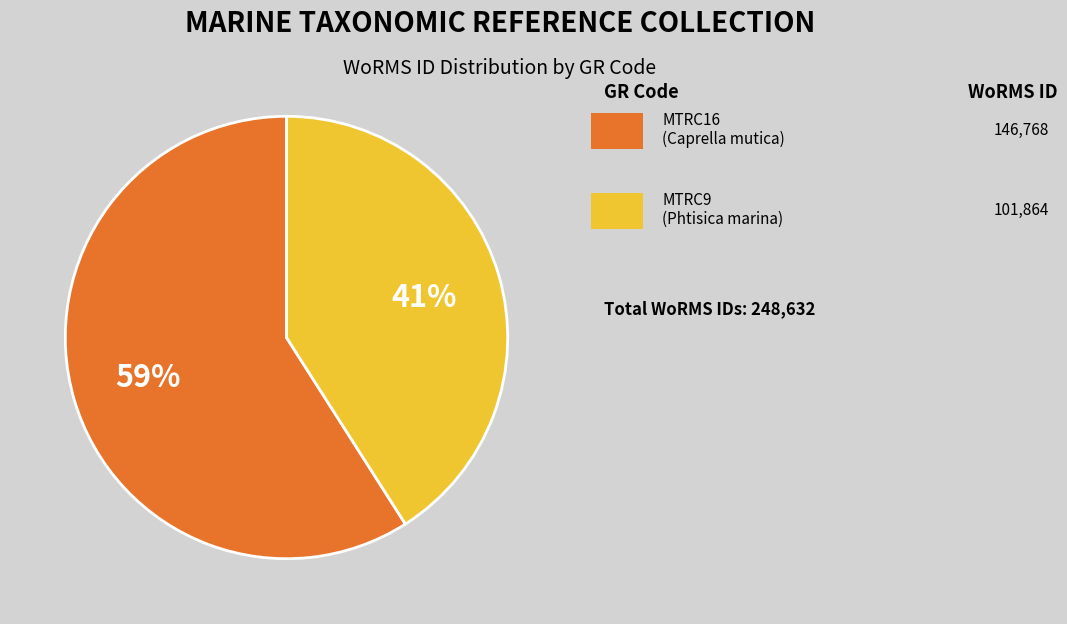

Is there a majority slice in this chart?

Yes